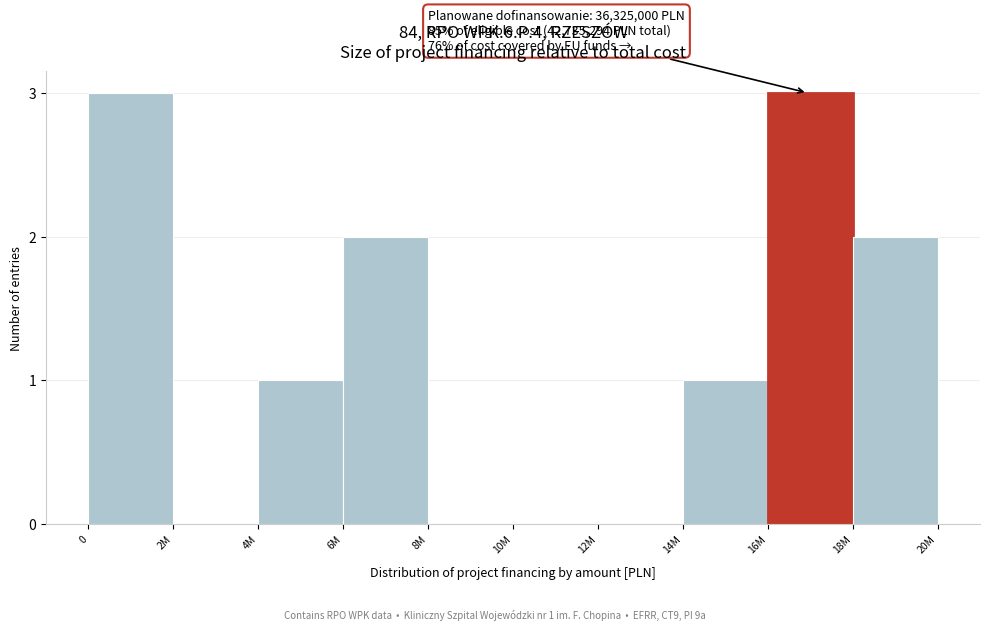

Reading right to left, what are all the values shown in this chart?

18M=2	16M=3	14M=1	12M=0	10M=0	8M=0	6M=2	4M=1	2M=0	0=3